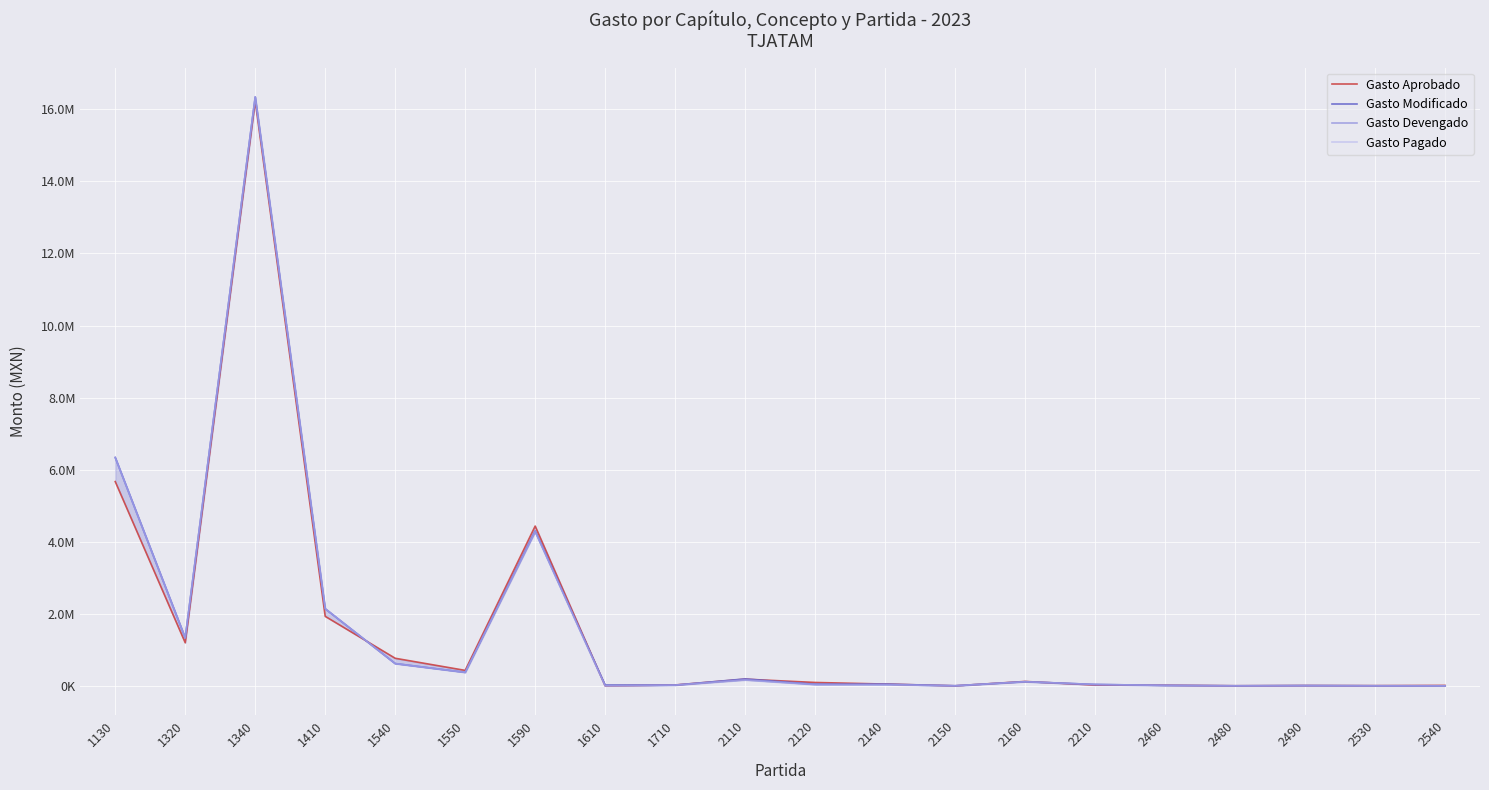

Which label corresponds to the largest value in the chart?

1340